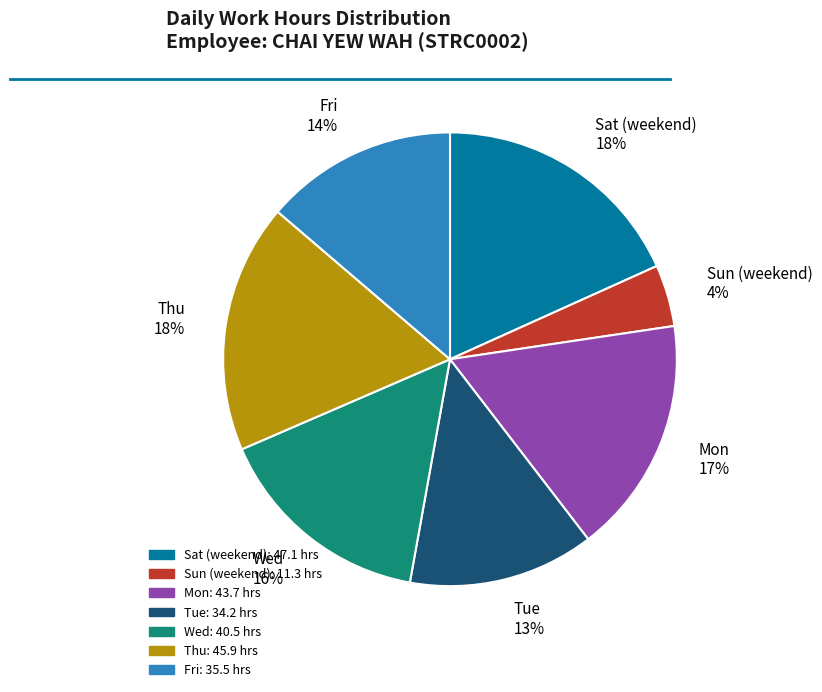

To the nearest percent, what is the average slice percentage?

14%